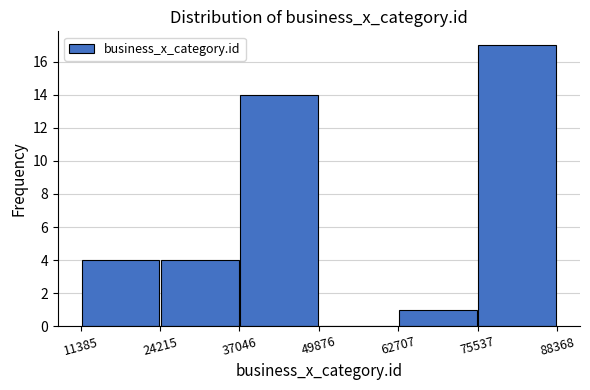

How tall is the bar that spans 24215 to 37046 on the x-axis? The values are not printed on the chart, so give them approximately, as read against the axis.

4